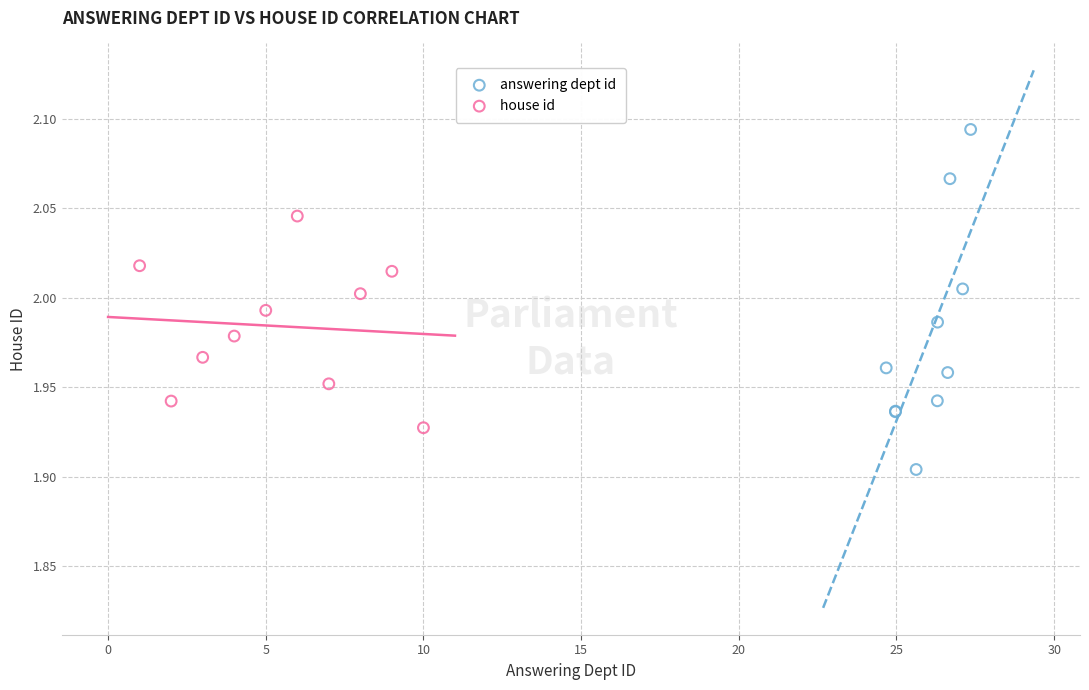

Which series contains the highest Y value?

answering dept id